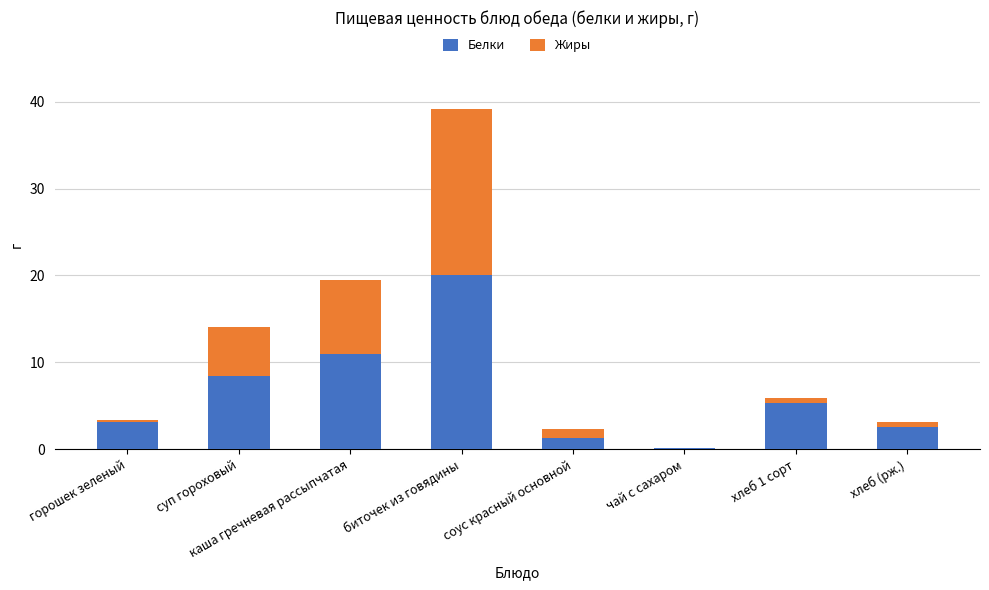

At which label does Белки reach its peak?

биточек из говядины